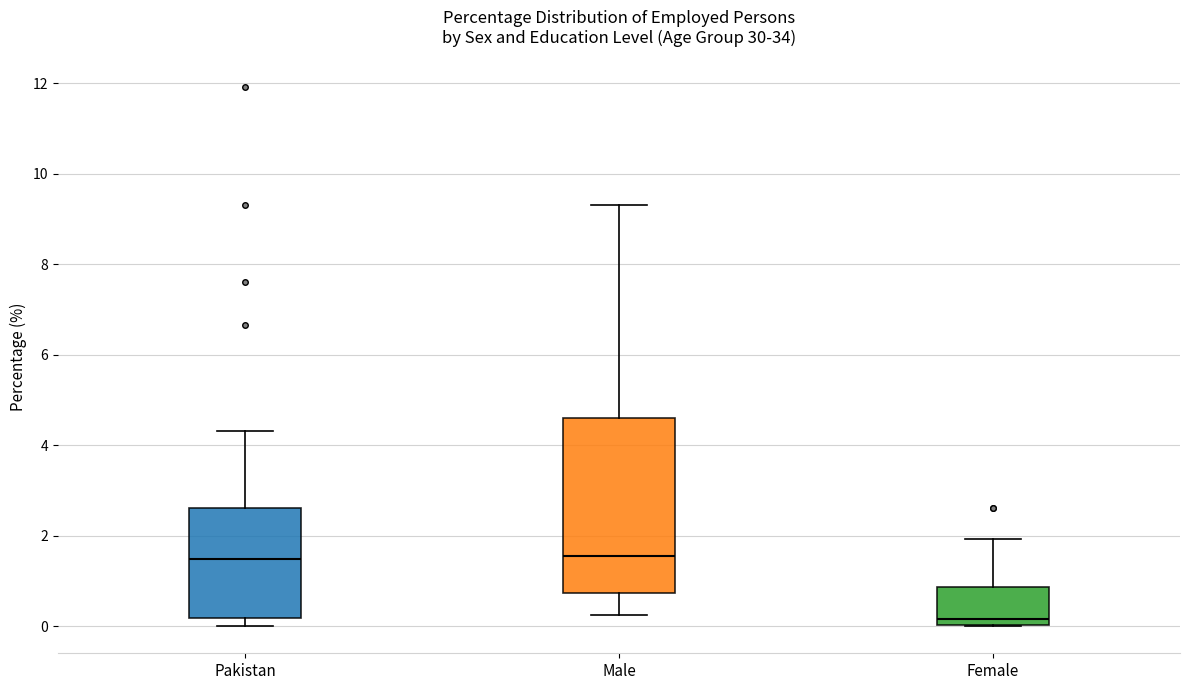

Where is the lower edge of the box for Male on the y-axis? The values are not printed on the chart, so give them approximately, as read against the axis.

0.8